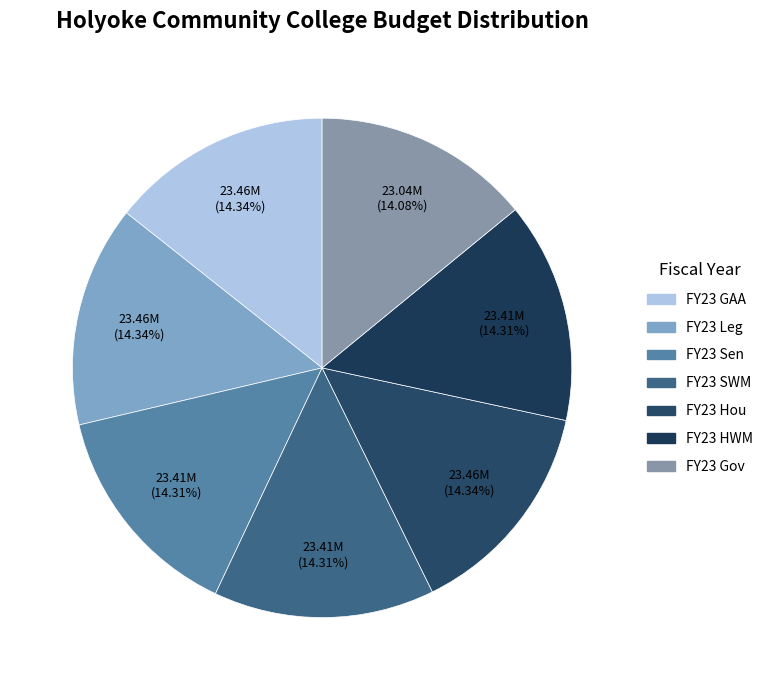

What is the largest slice in the pie chart?

FY23 GAA